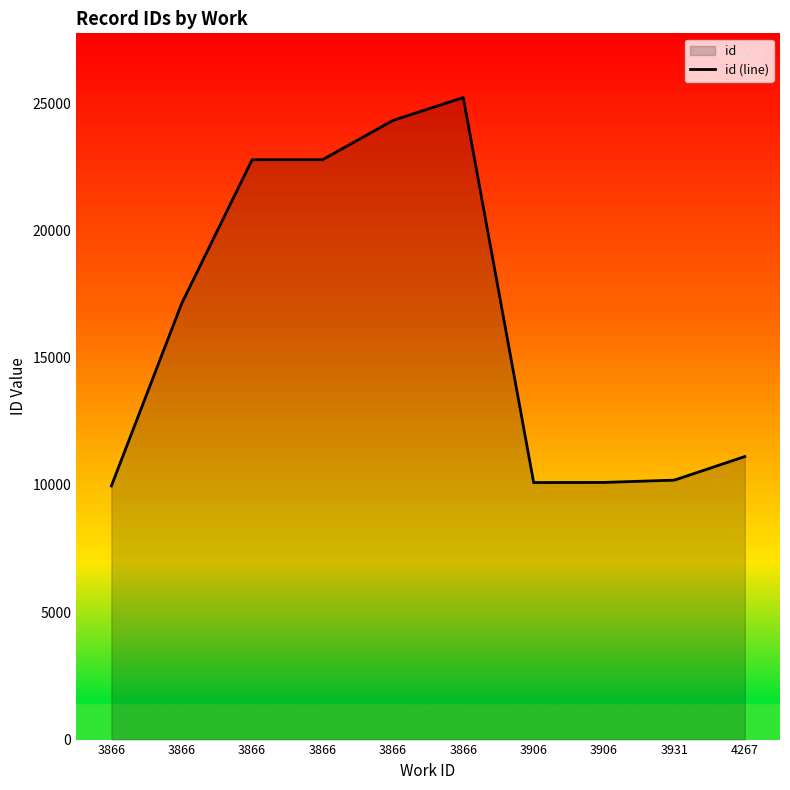

True or false: the data shows 17135 at 3866.

True